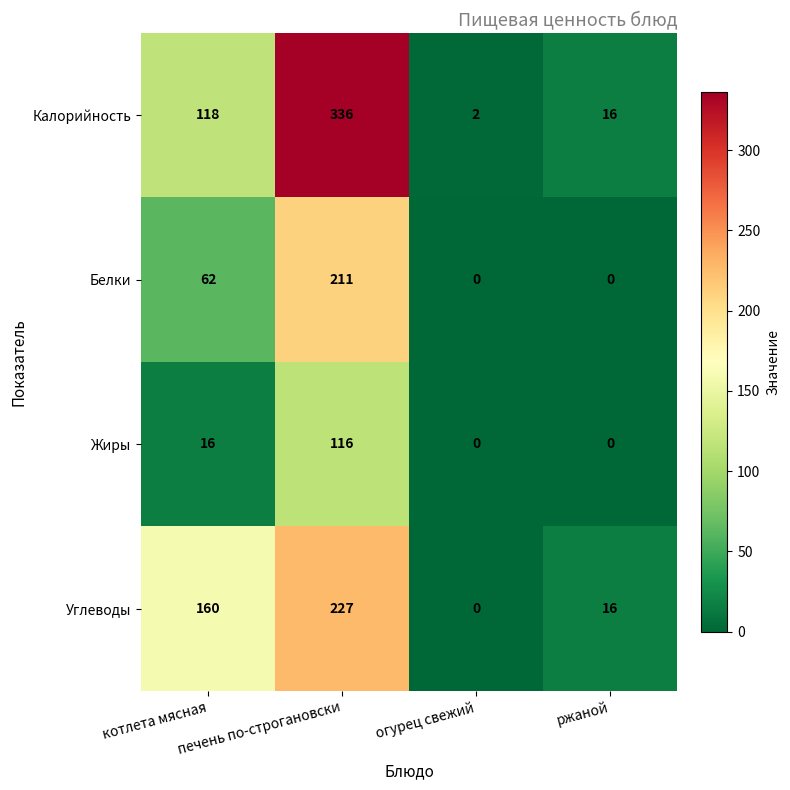

Which series has the largest range (max minus min)?

Калорийность